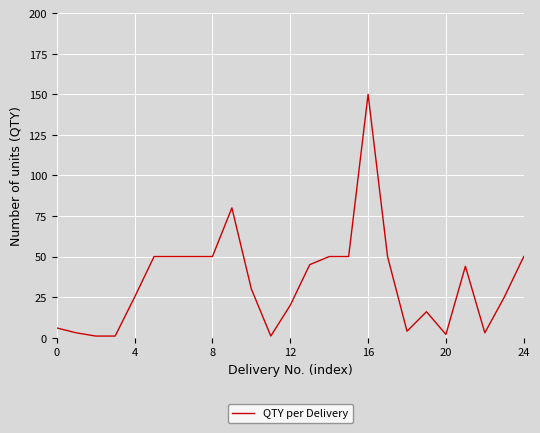

What is the maximum value shown in the chart?

150